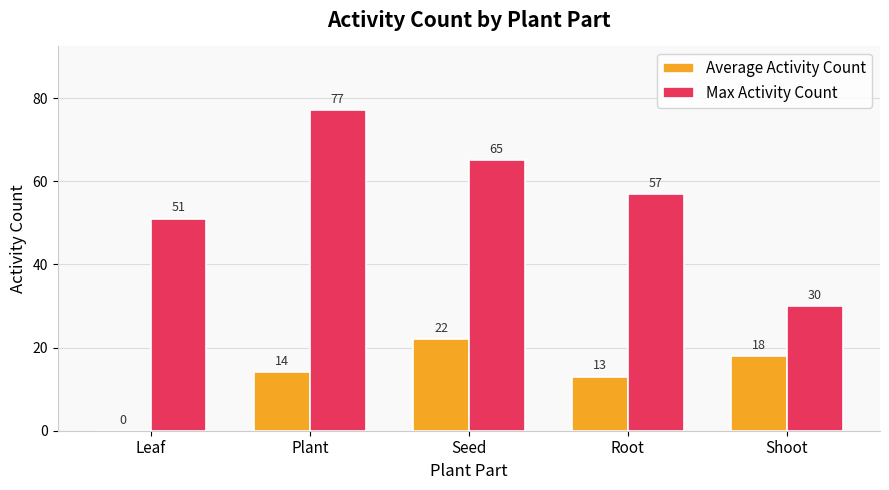

True or false: Max Activity Count has a value of 12 at Root.

False